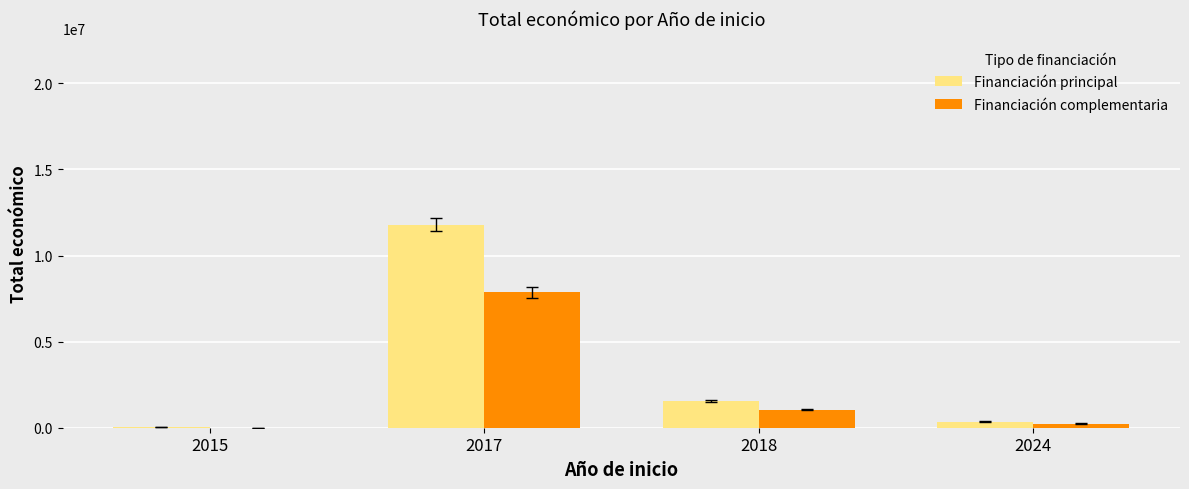

What are all the series names shown in the legend?

Financiación principal, Financiación complementaria